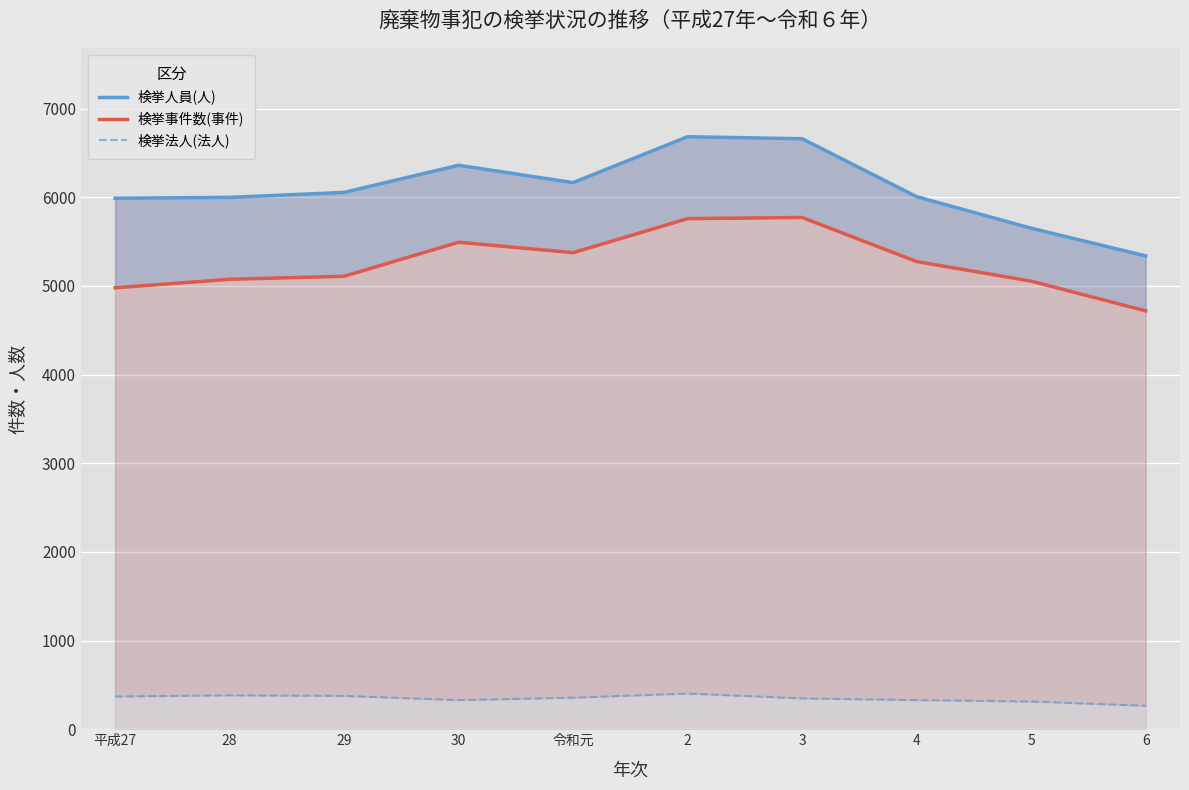

At which category does the chart reach its peak across all series?

2